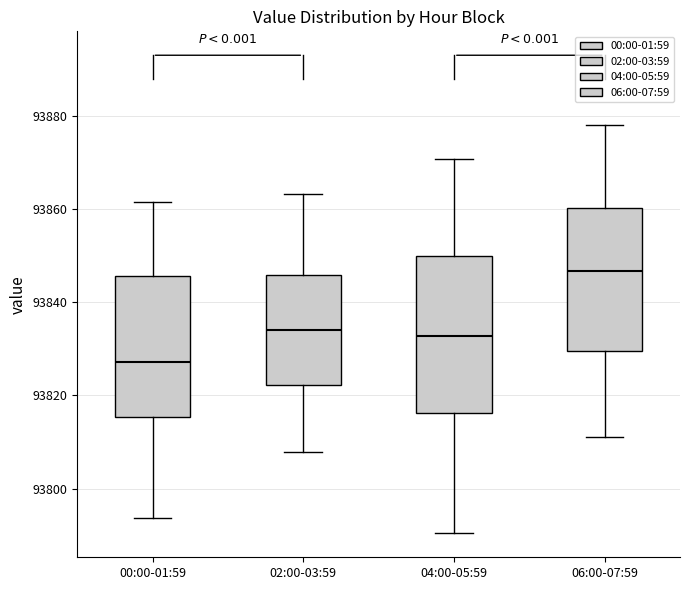

Reading left to right, read every box against the y-axis: the position of its median line, the range the box covers, and the ends of its whiskers. The values are not printed on the chart, so give them approximately, as read against the axis.

00:00-01:59: median 93828, box 93816 to 93846, whiskers 93794 to 93862
02:00-03:59: median 93834, box 93822 to 93846, whiskers 93808 to 93864
04:00-05:59: median 93832, box 93816 to 93850, whiskers 93790 to 93870
06:00-07:59: median 93846, box 93830 to 93860, whiskers 93812 to 93878